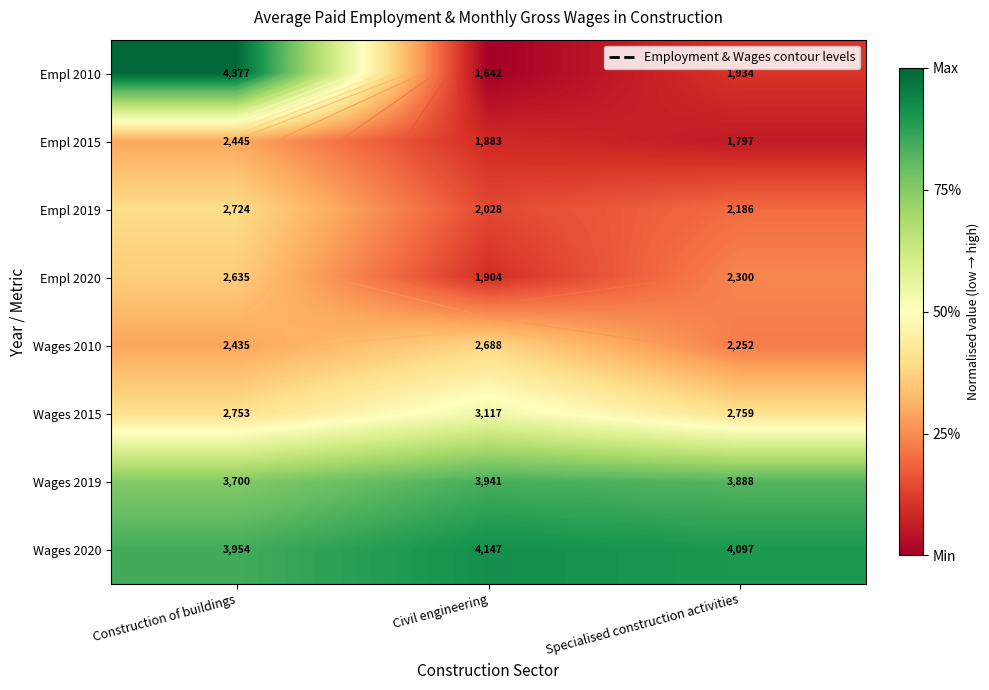

How many series are shown in this chart?

8